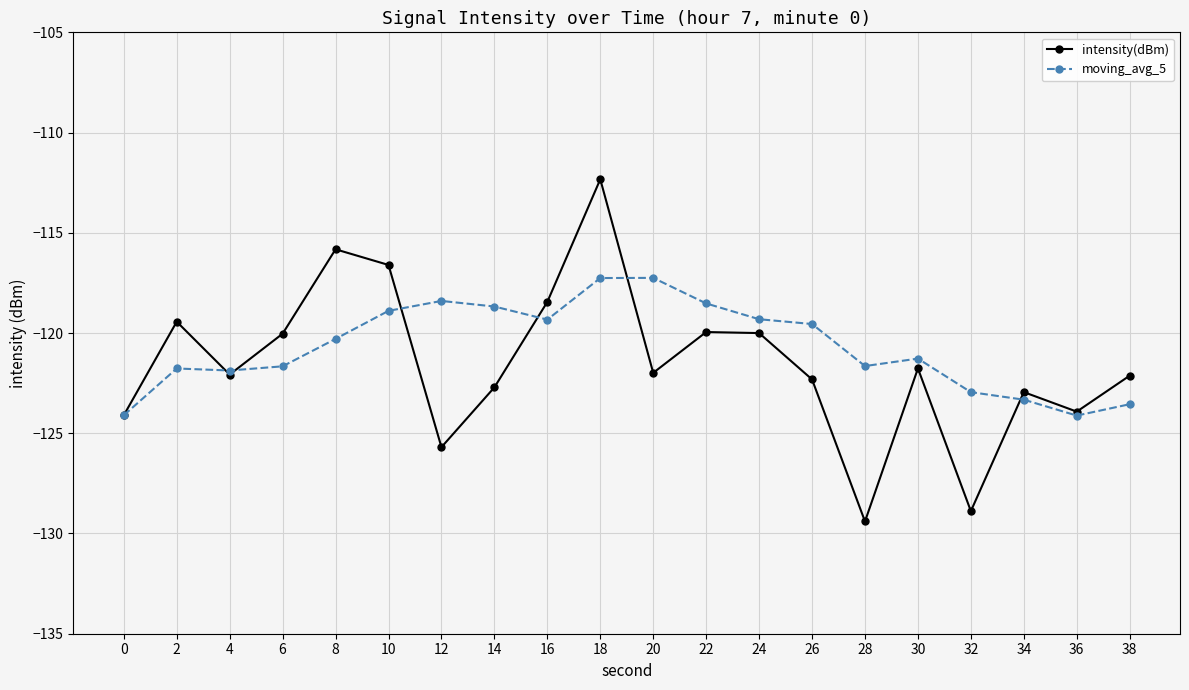

Rank the series at 2 from lowest to highest value.

moving_avg_5, intensity(dBm)